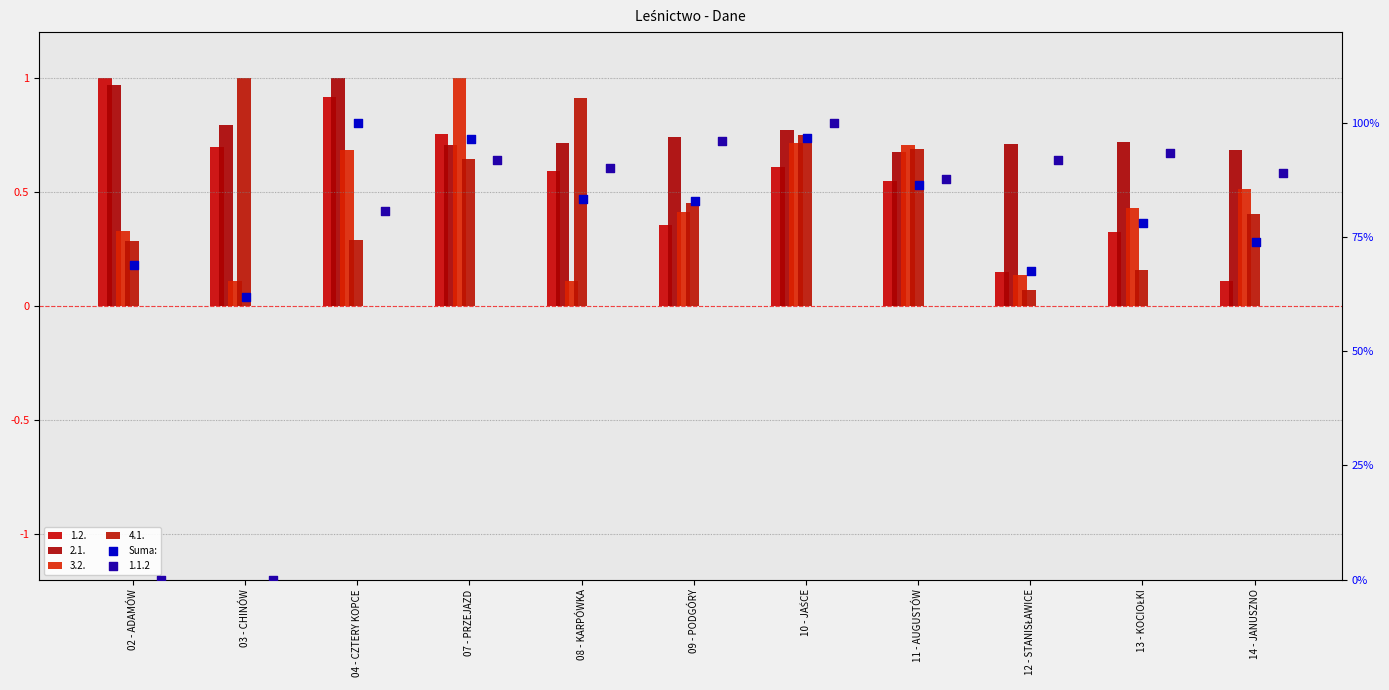

Which has a higher value, 07 - PRZEJAZD or 03 - CHINÓW?

07 - PRZEJAZD